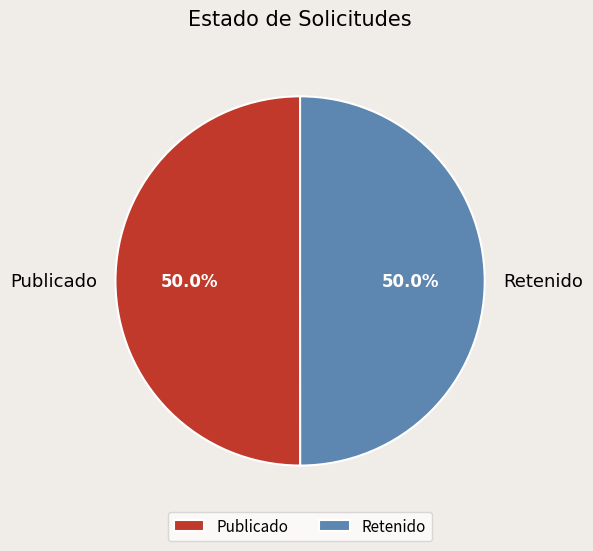

How many slices are in this pie chart?

2